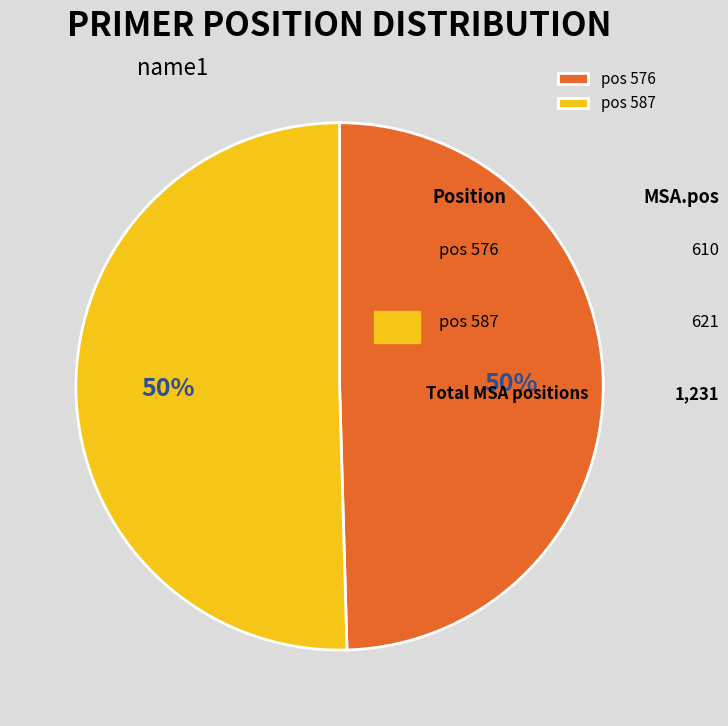

Count the number of slices in the pie.

2